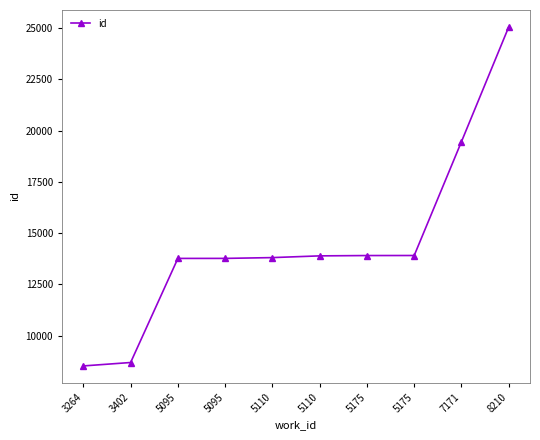

Reading right to left, what are all the values shown in this chart?

25056	19462	13908	13906	13890	13806	13767	13766	8689	8522